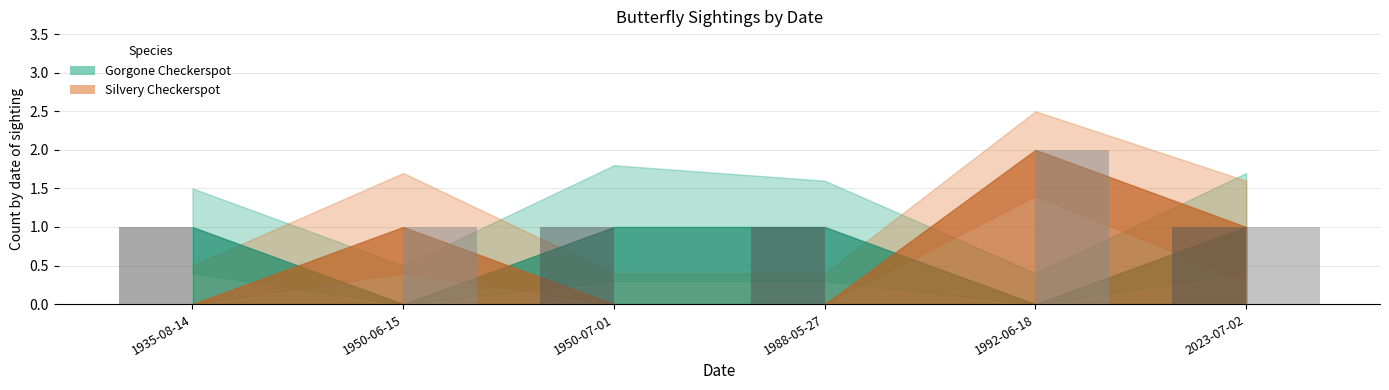

Which category has the highest value across all series?

1992-06-18